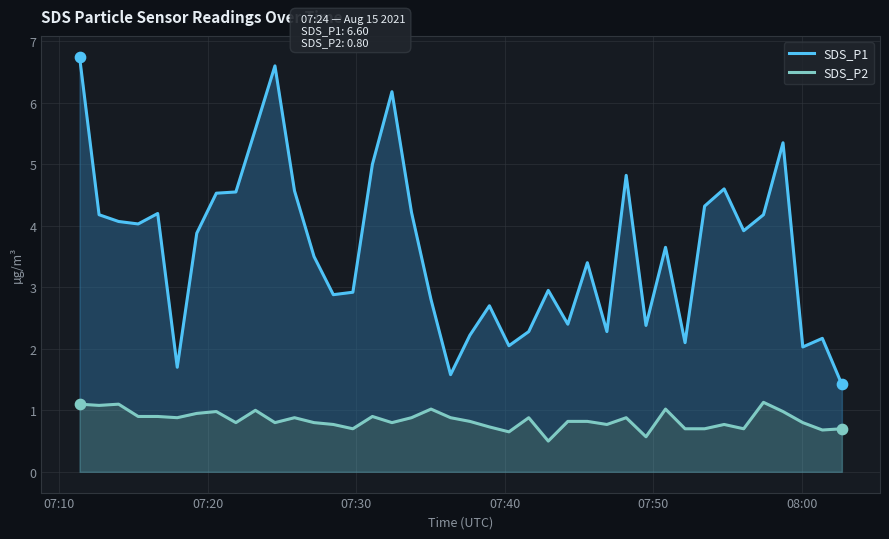

Which series reaches the maximum Y coordinate?

SDS_P1